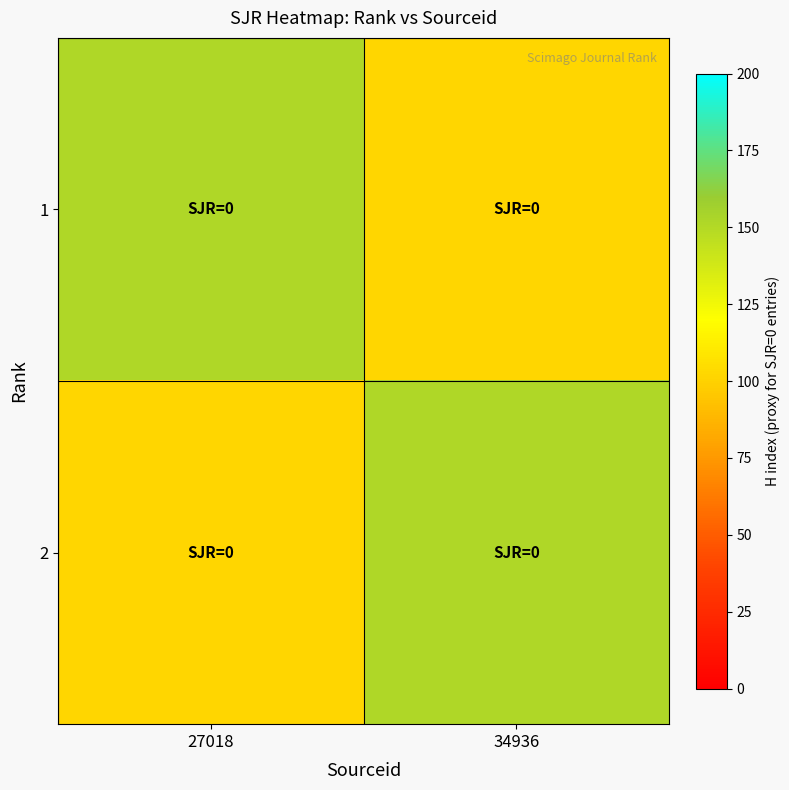

Reading left to right, extract all data points from this chart.

1: 27018=151	34936=102
2: 27018=102	34936=151